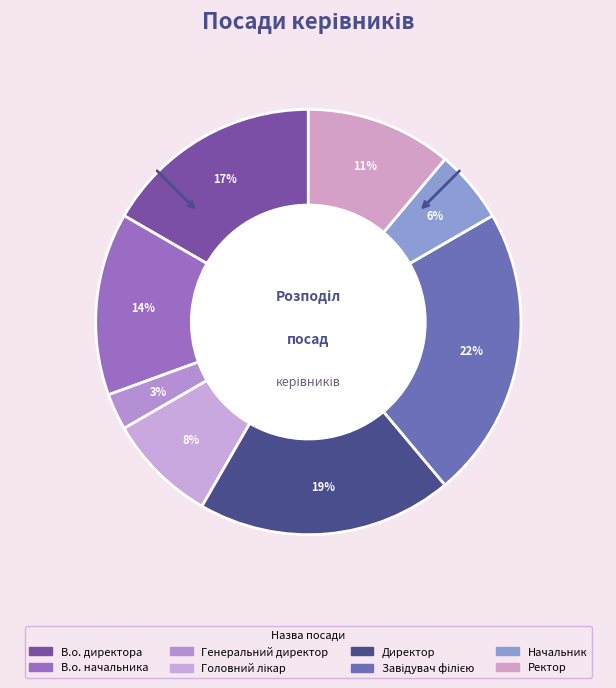

Is there a majority slice in this chart?

No